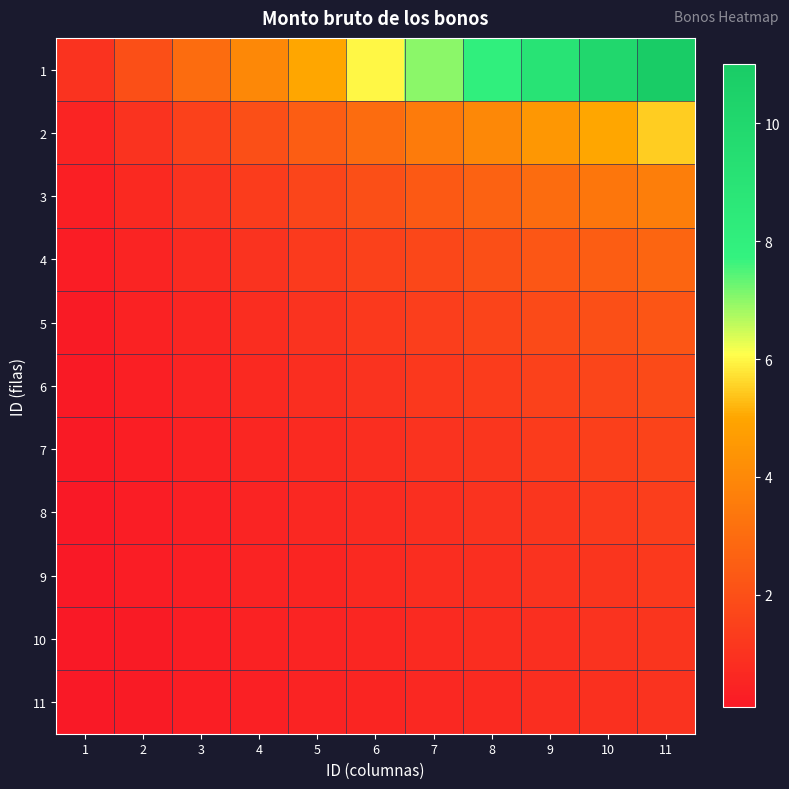

Count the number of data series in this chart.

11